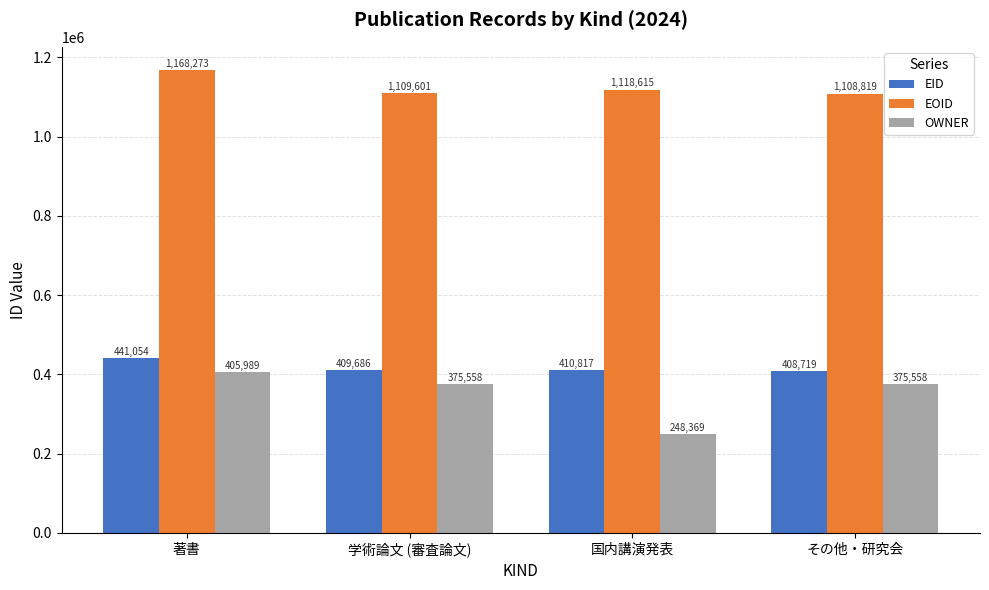

List the series in order of their peak value, lowest first.

OWNER, EID, EOID